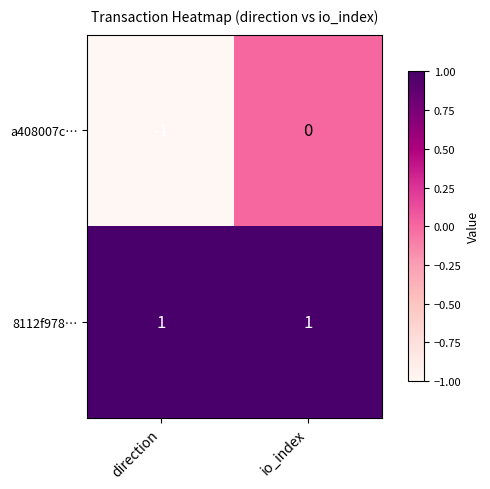

At direction, list the series in order from smallest to largest.

a408007c…, 8112f978…